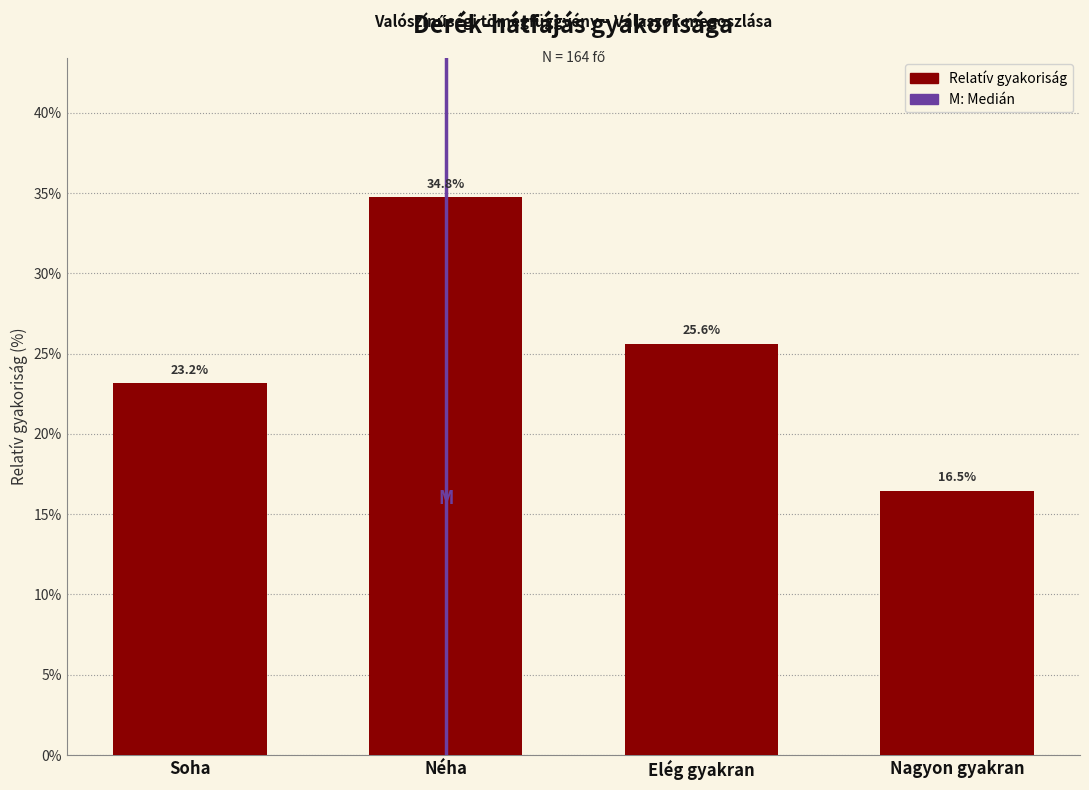

Reading right to left, list all the values displayed in this chart.

16.5	25.6	34.8	23.2